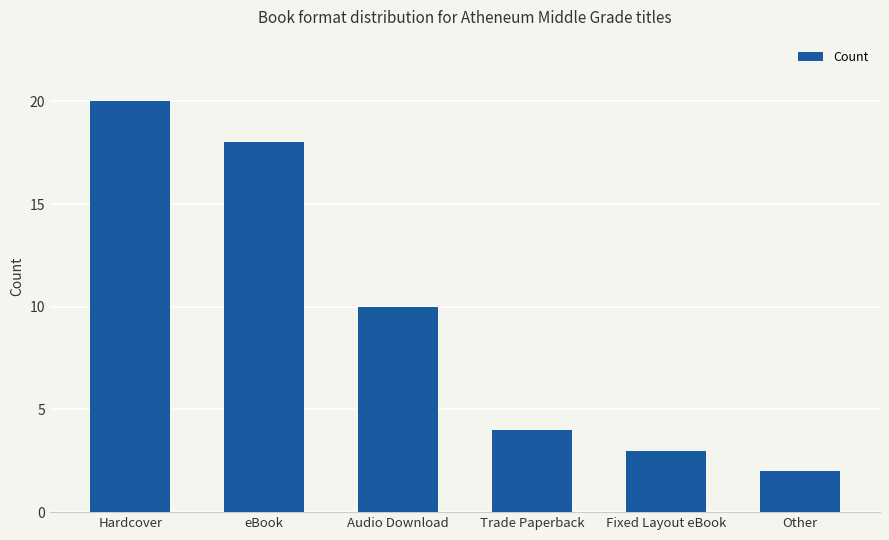

What is the value of the 6th bar from the left?

2